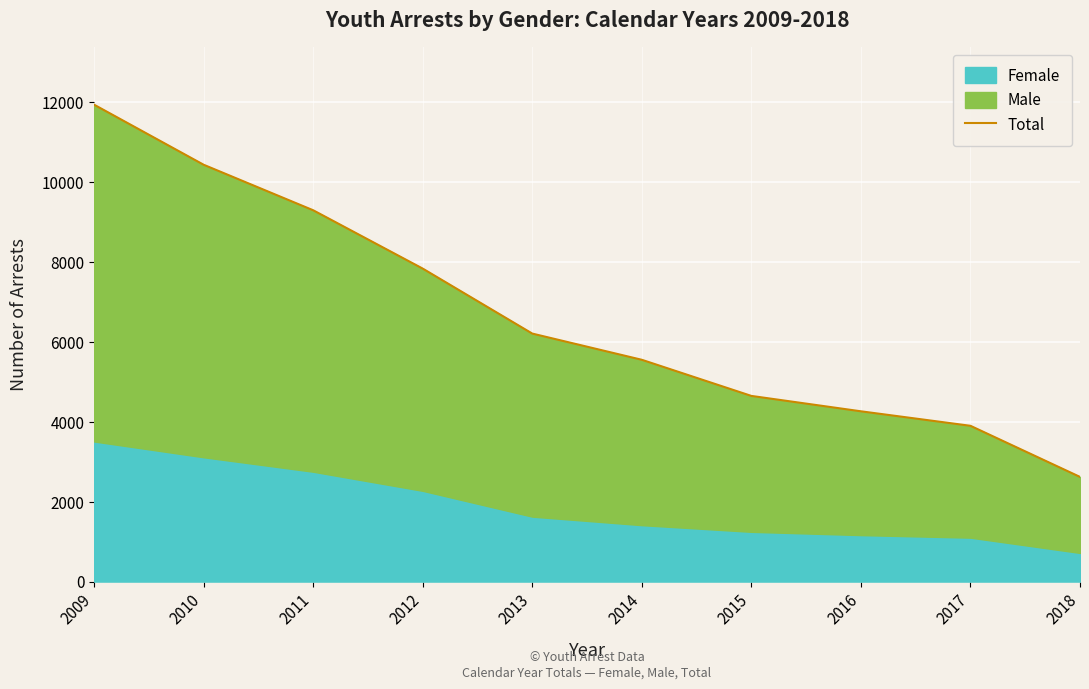

Reading left to right, list all the values displayed in this chart.

2009=11934	2010=10431	2011=9292	2012=7832	2013=6206	2014=5550	2015=4646	2016=4261	2017=3898	2018=2619